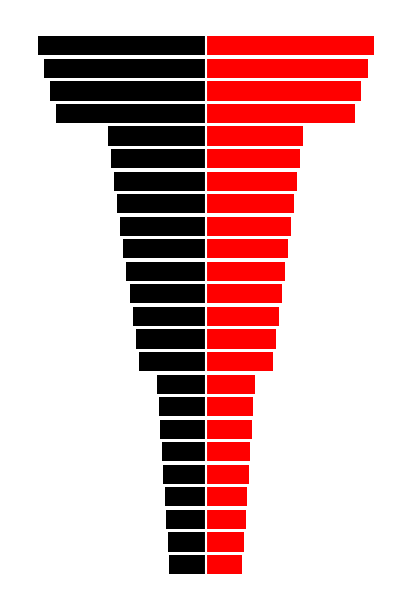

The value of KLEIN UND MOLLIG at 1 is -9.5. True or false?

False